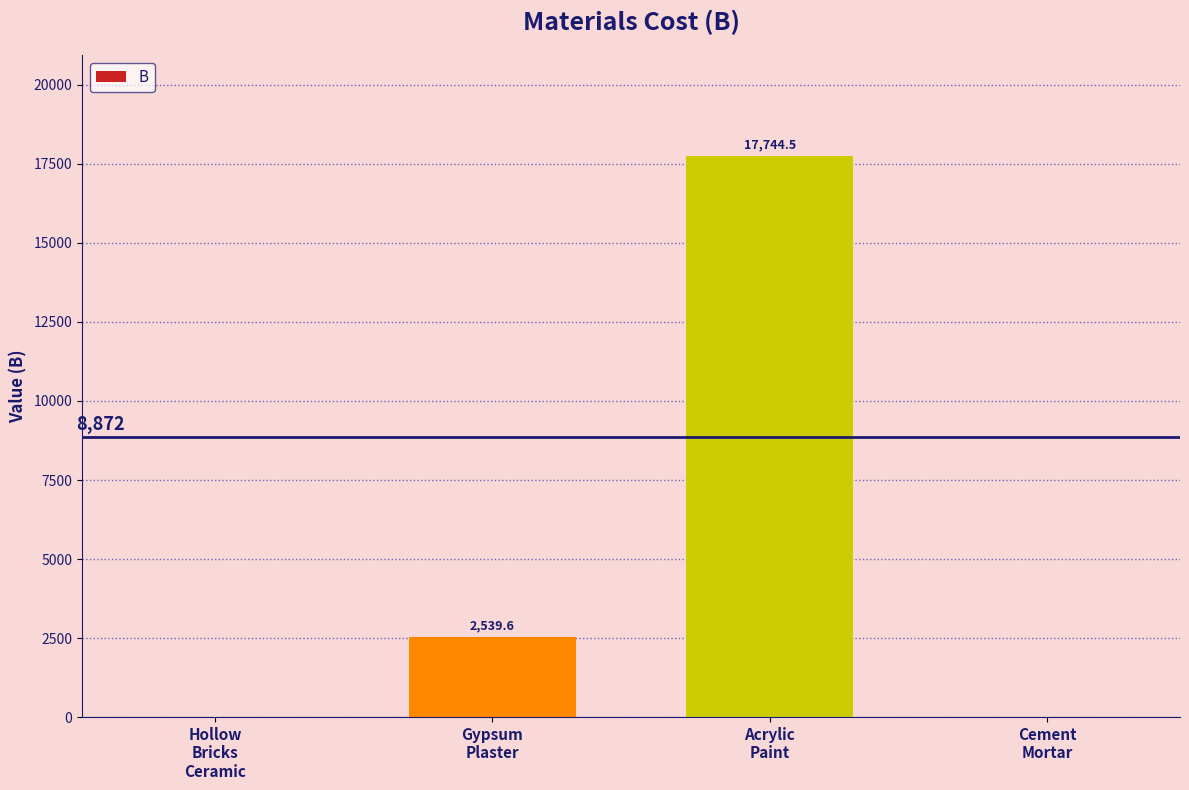

Count the number of values greater than 2539.

2